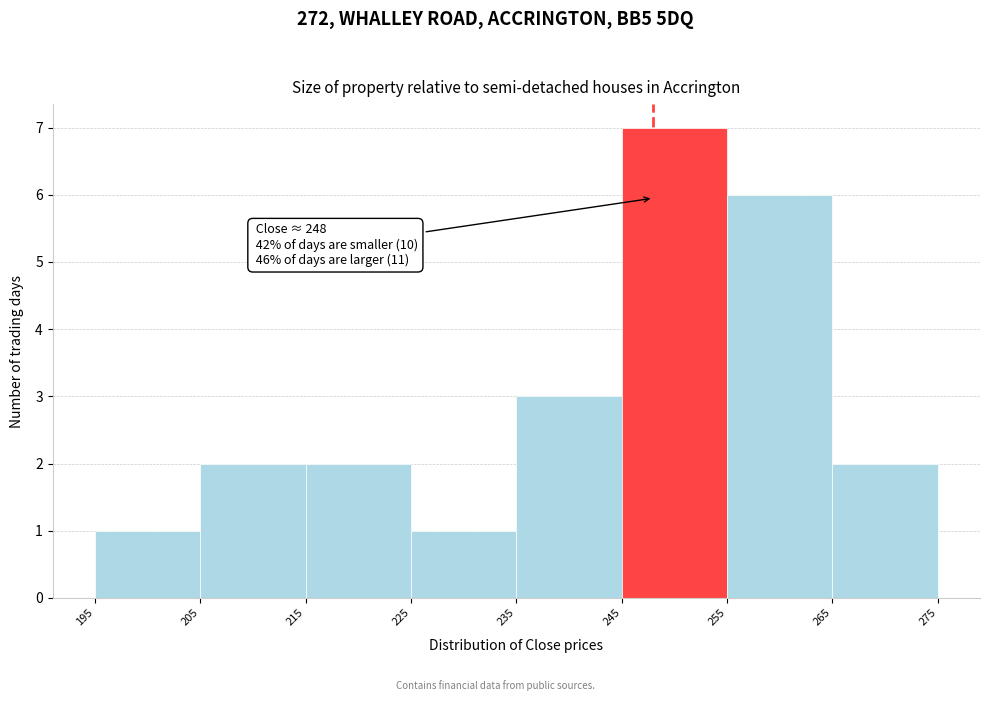

Over which range of the x-axis is the bar tallest?

245 to 255